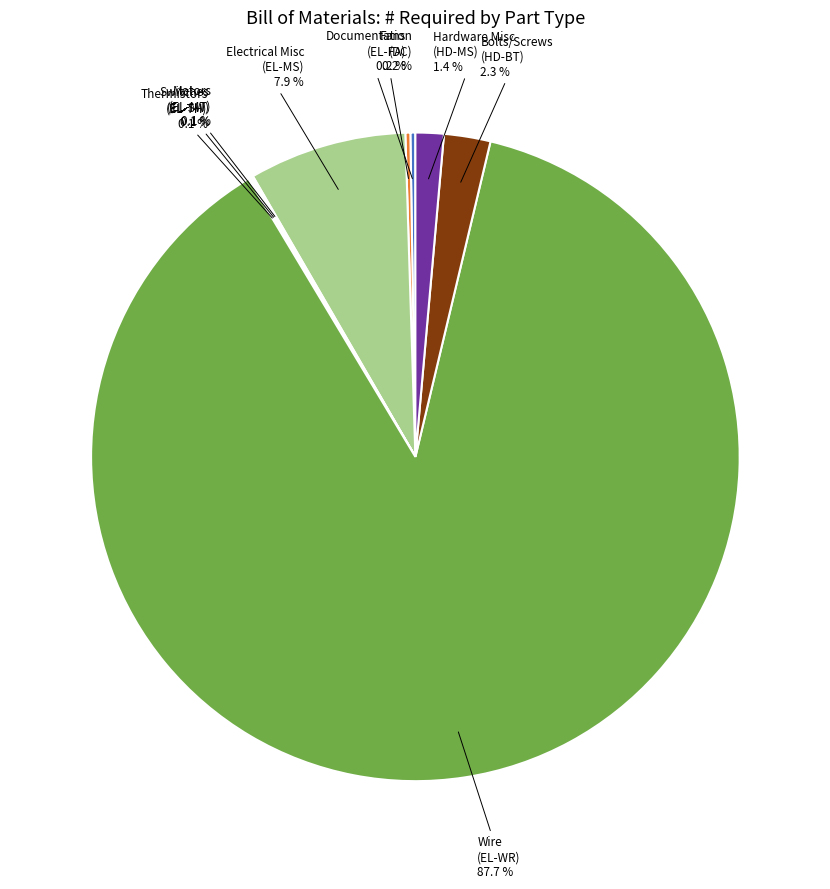

Is Wire (EL-WR) the majority of the pie?

Yes